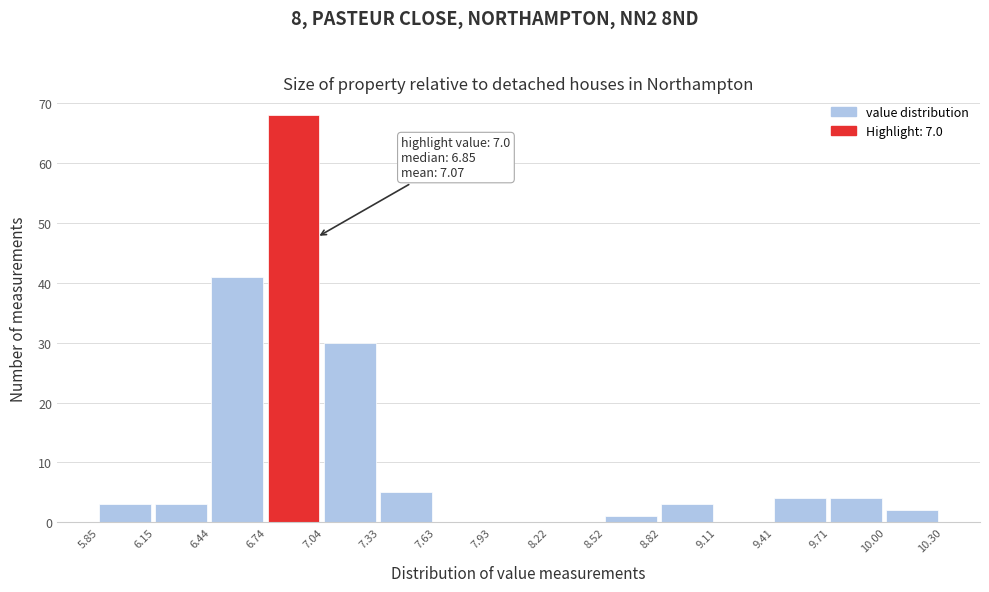

Which range on the x-axis has the tallest bar?

6.74 to 7.04